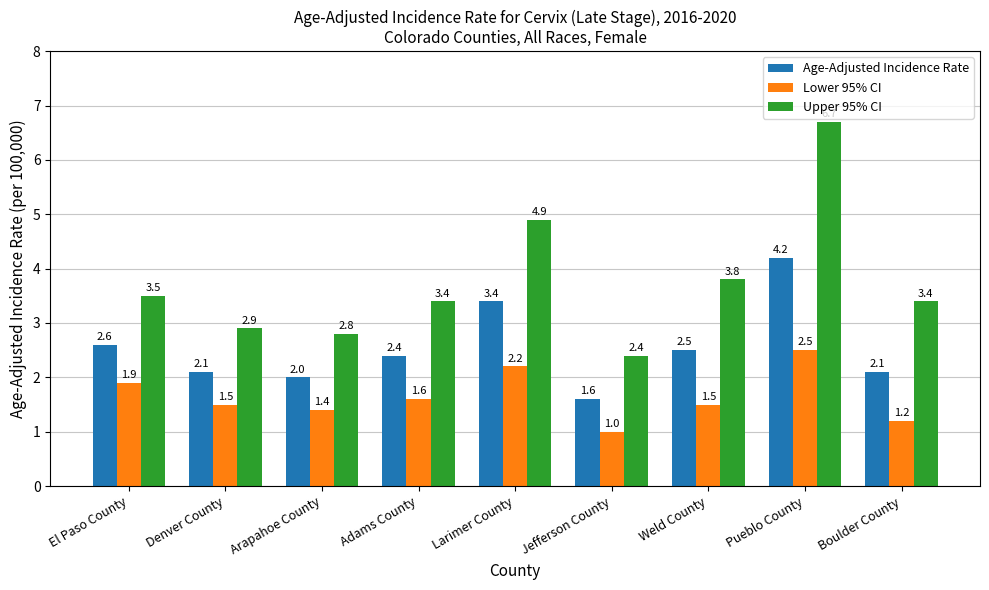

What is the minimum value shown in the chart?

1.0